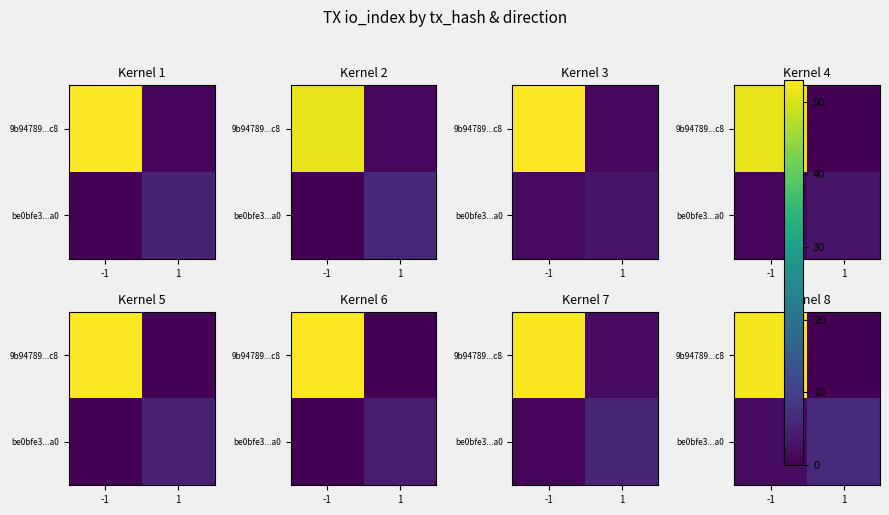

How many data points does each series have?

2